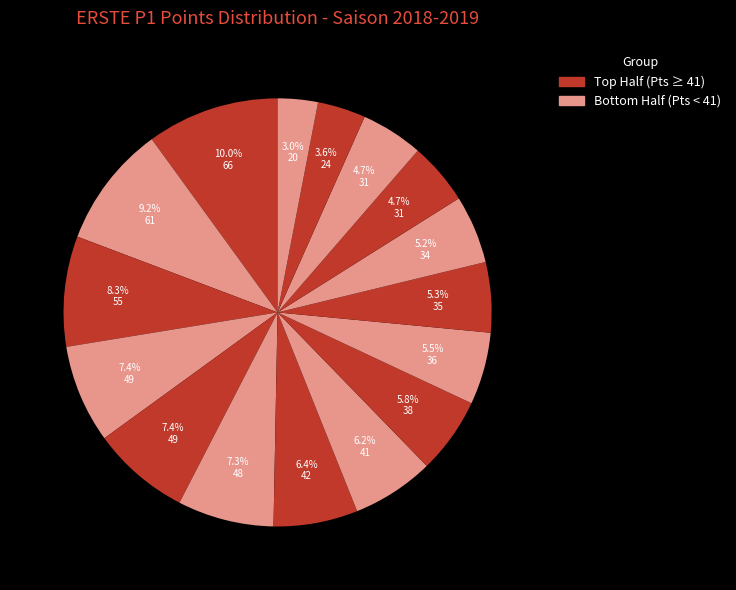

How many segments does this pie chart have?

16